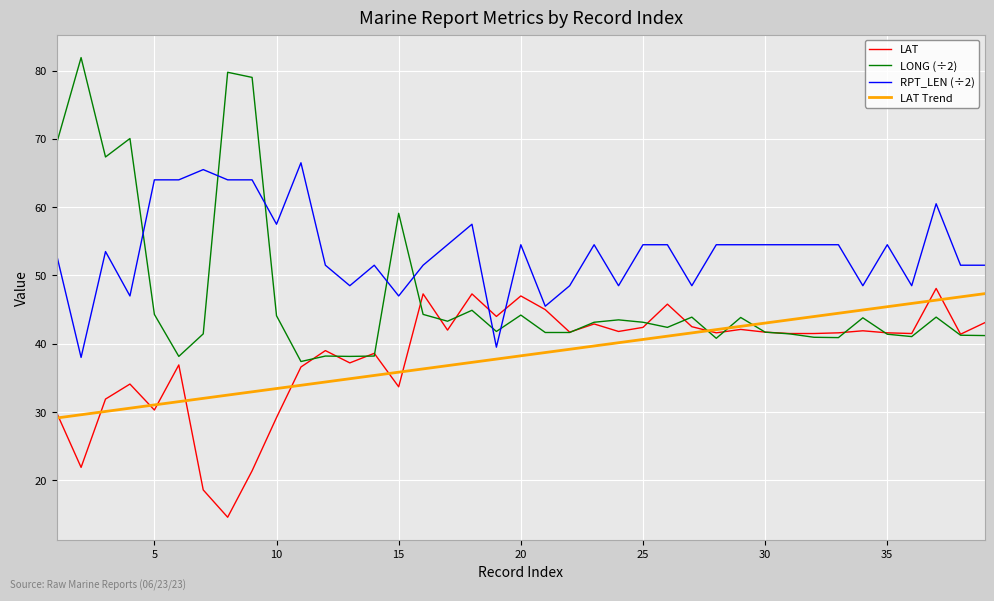

What is the maximum value for LONG (÷2)?

81.9